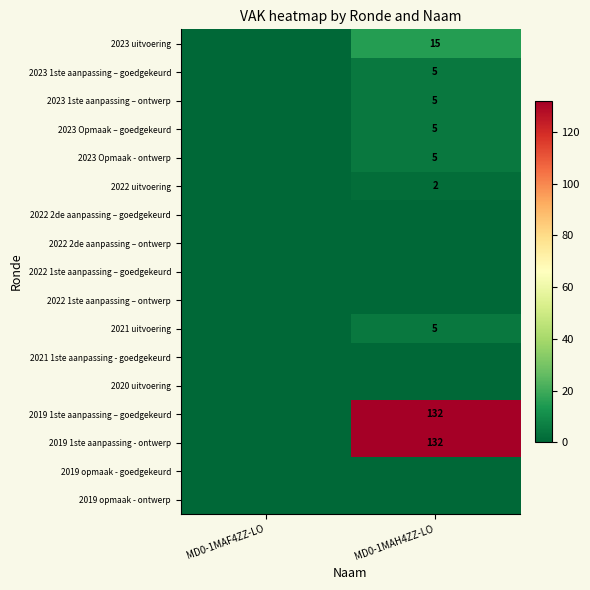

The value of 2023 uitvoering at MD0-1MAH4ZZ-LO is 15. True or false?

True